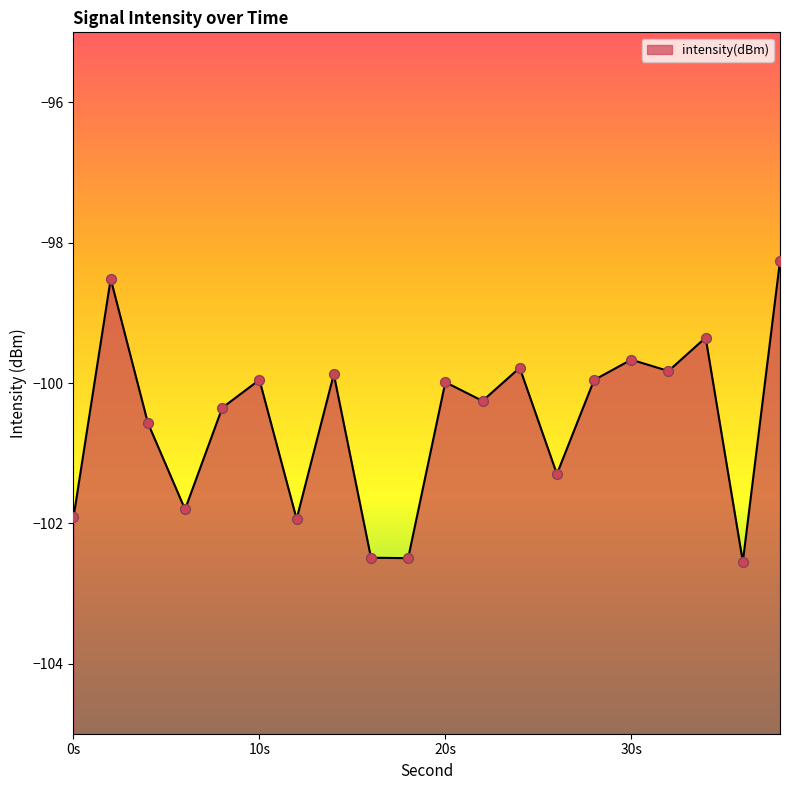

What is the change in value from 18 to 24?

+2.7